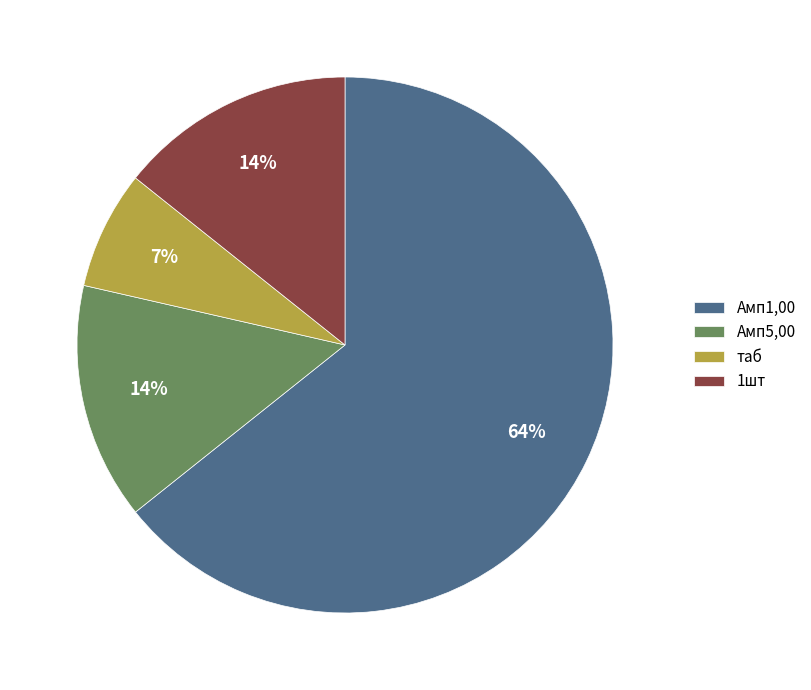

What is the majority slice?

Амп1,00